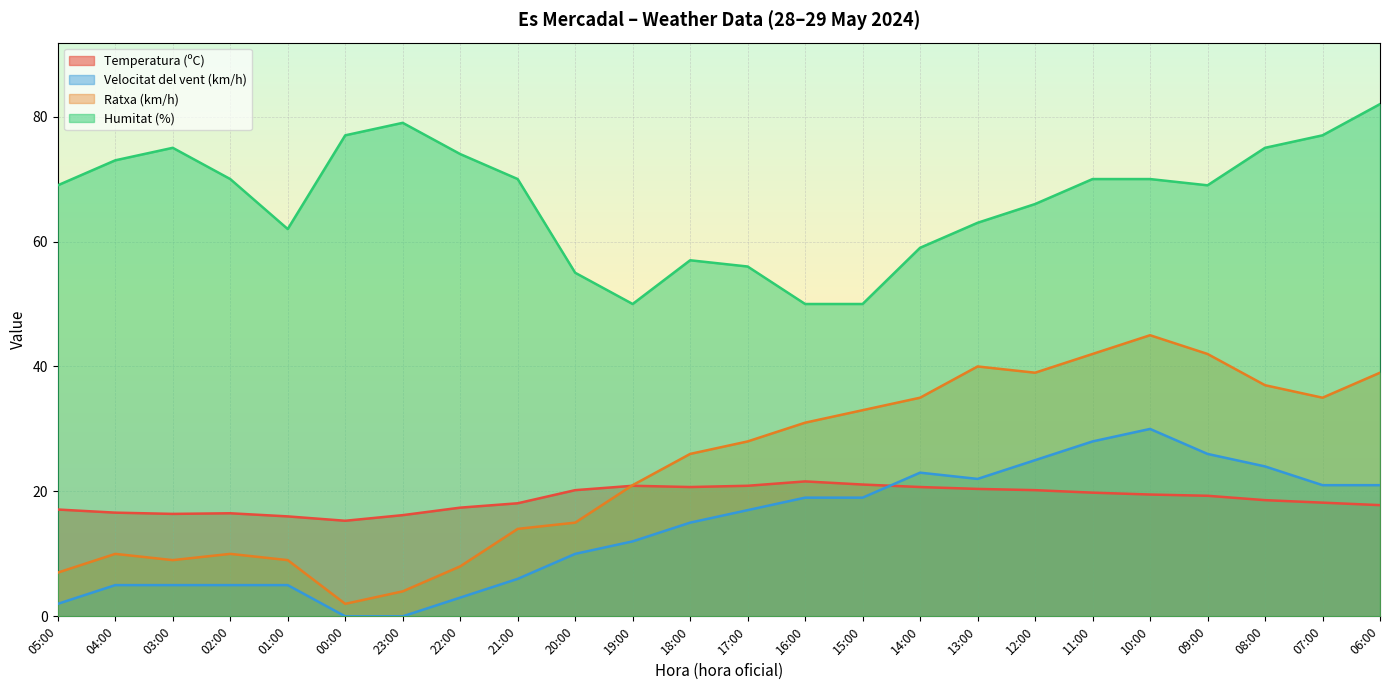

What is the approximate value of Velocitat del vent (km/h) at 16:00?

19.0